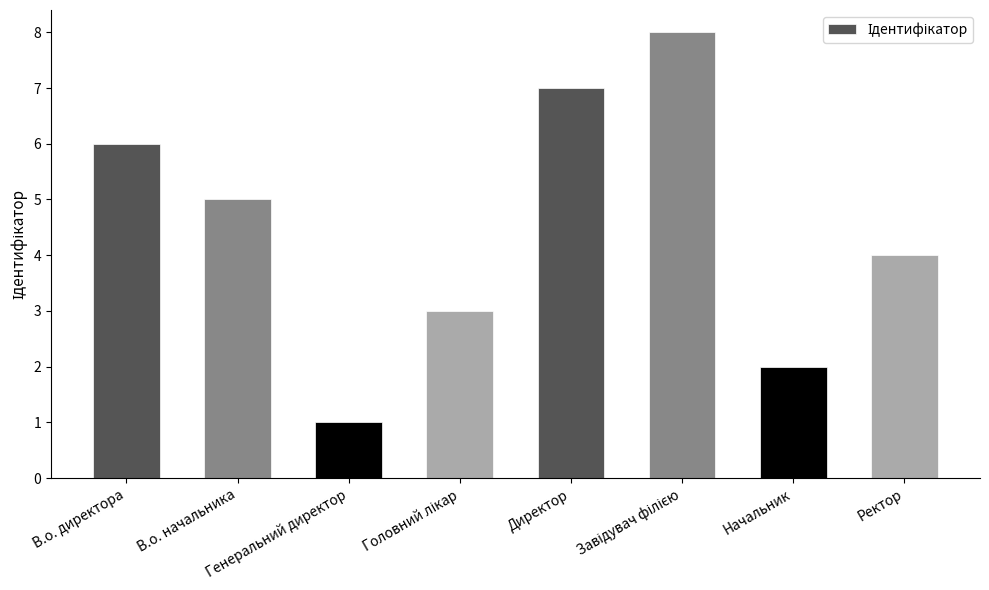

What is the difference between the second highest and second lowest values?

5